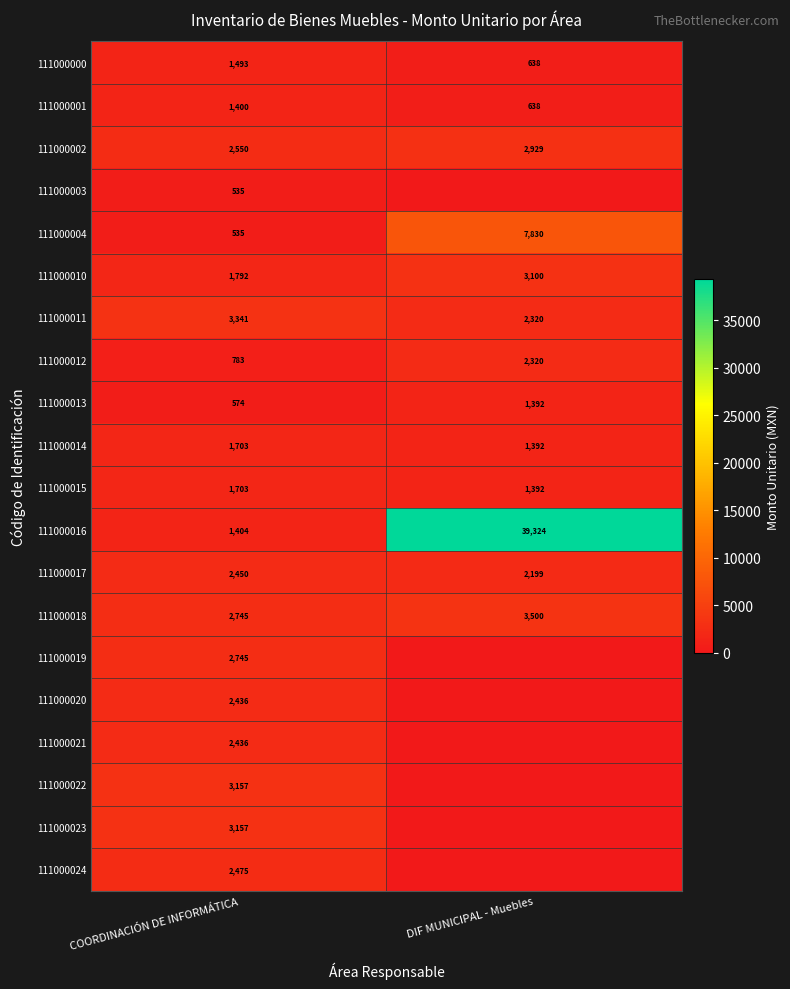

Rank the categories by 111000011 value from lowest to highest.

DIF MUNICIPAL - Muebles, COORDINACIÓN DE INFORMÁTICA